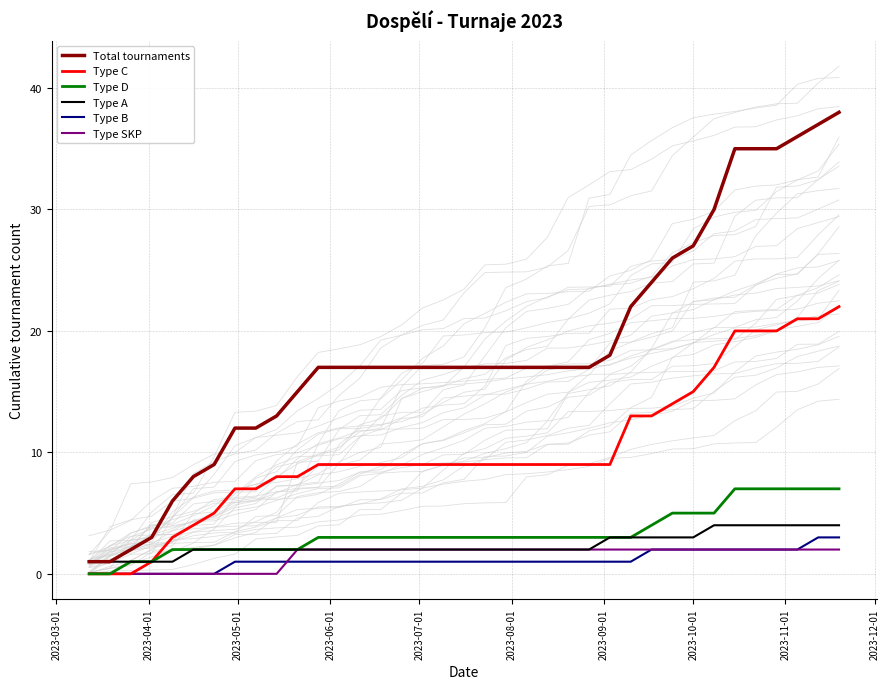

What is the maximum value shown in the chart?

38